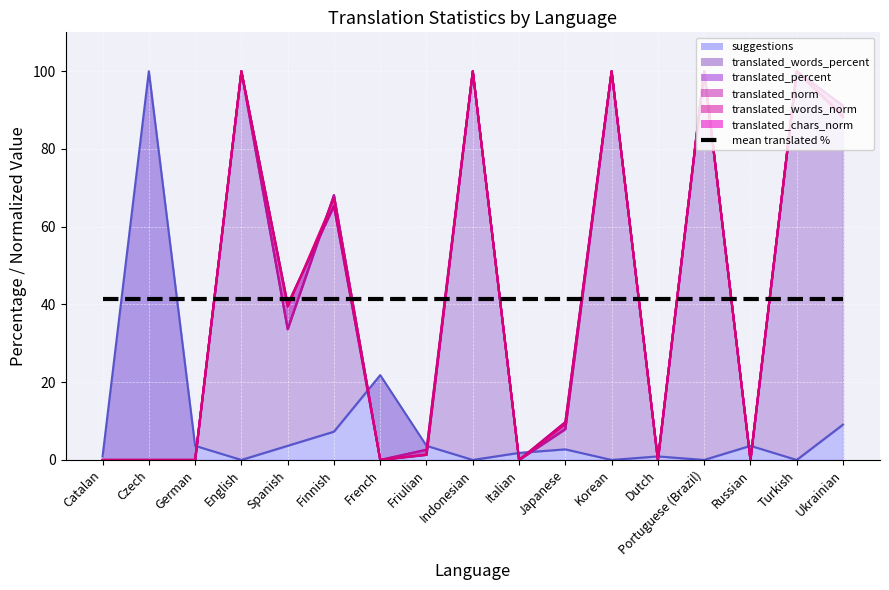

Which series has the largest total across all categories?

translated_chars